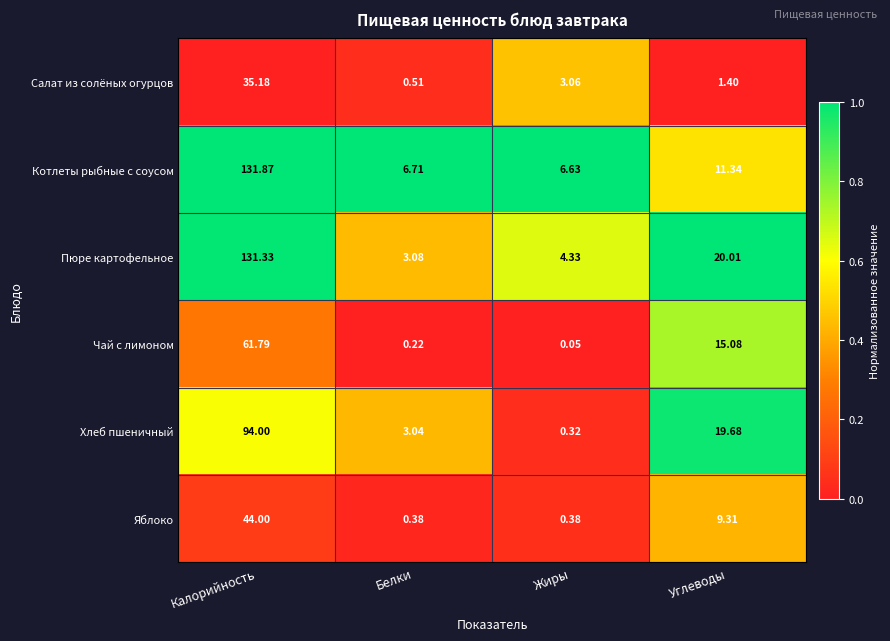

Where is Пюре картофельное nearest to the value 67?

Углеводы